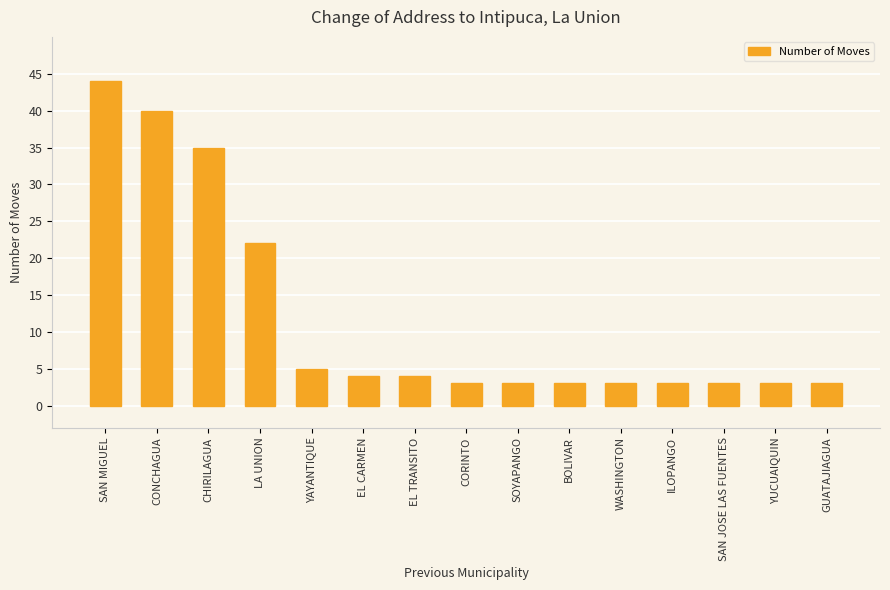

Reading left to right, transcribe all the data shown in this chart.

44	40	35	22	5	4	4	3	3	3	3	3	3	3	3